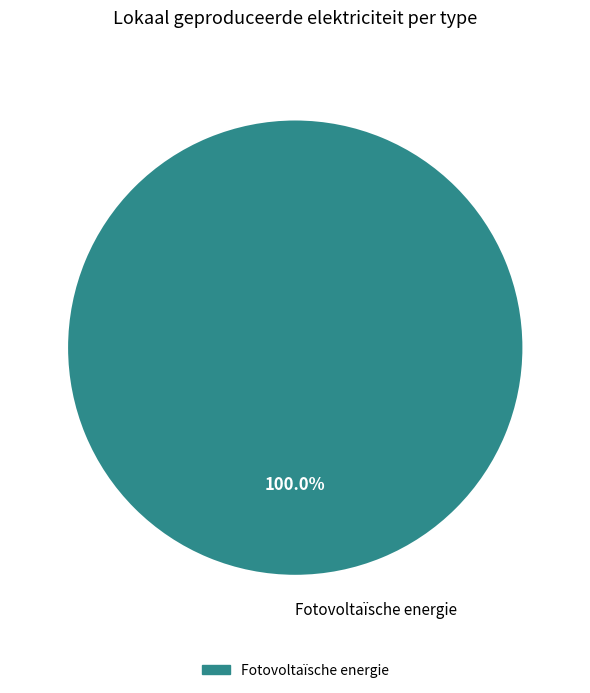

How many segments does this pie chart have?

1